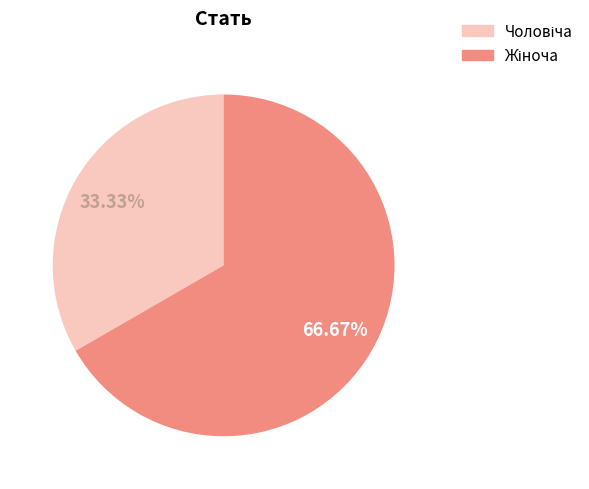

Is there any slice that represents more than half of the pie?

Yes